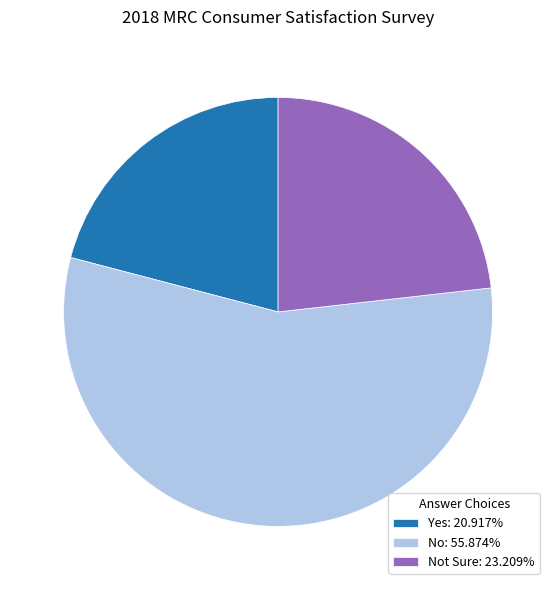

Combined, do Yes: 20.917% and Not Sure: 23.209% account for over 50%?

No